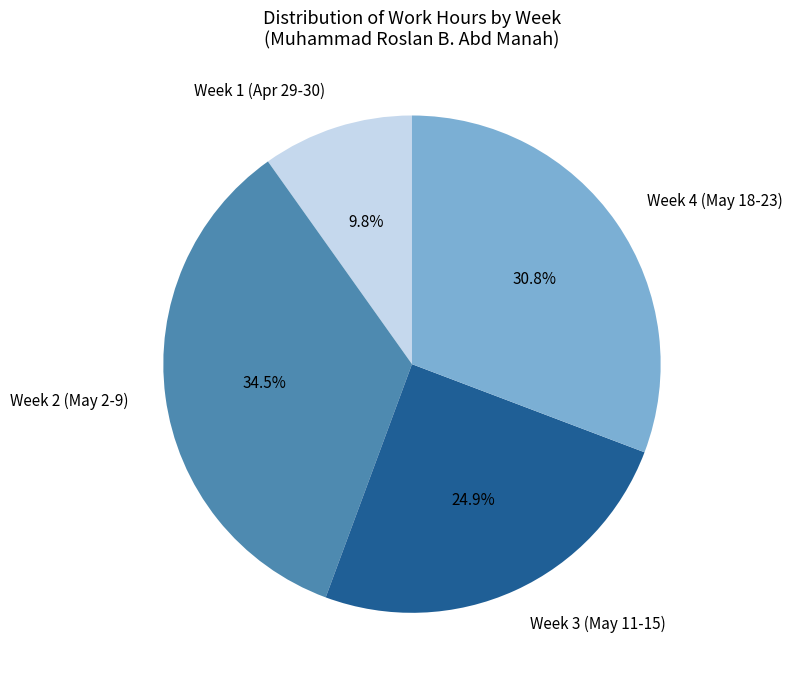

Rank the categories by value from lowest to highest.

Week 1 (Apr 29-30), Week 3 (May 11-15), Week 4 (May 18-23), Week 2 (May 2-9)